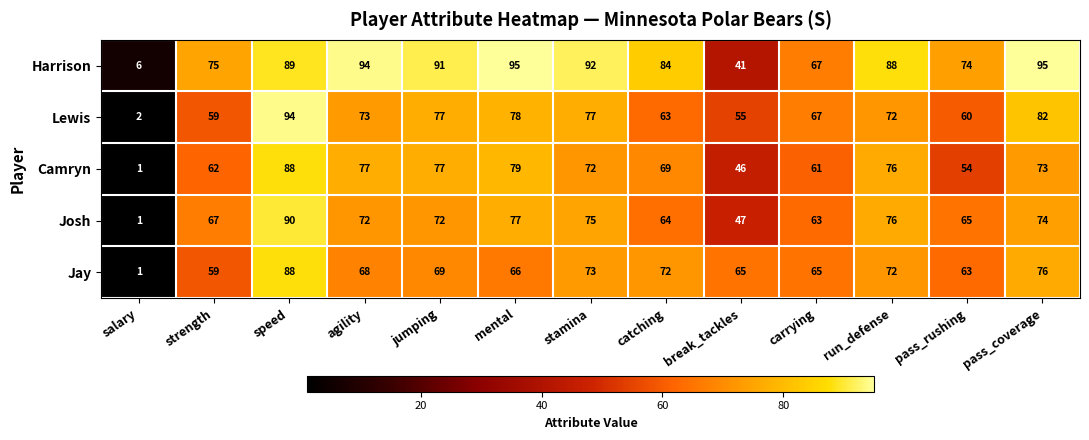

What is the sum of all Josh values?

843